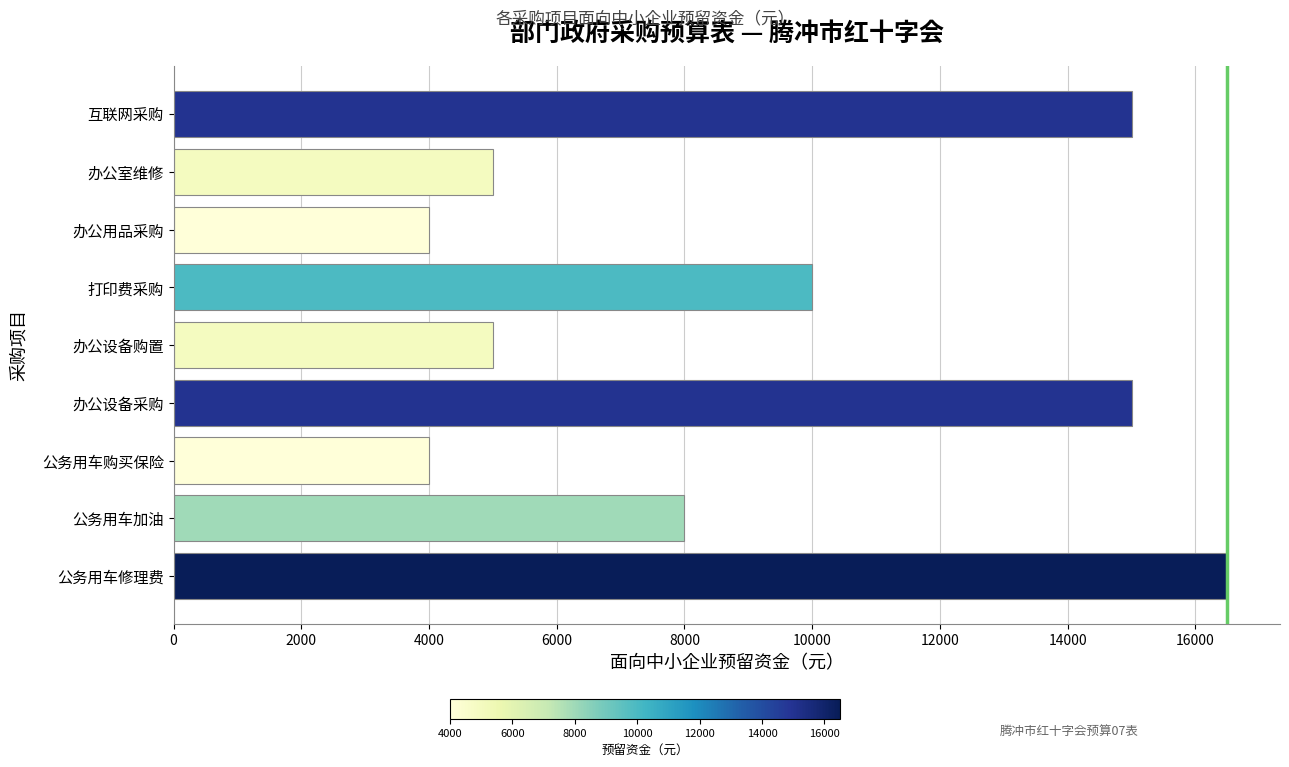

Which label corresponds to the largest value in the chart?

公务用车修理费